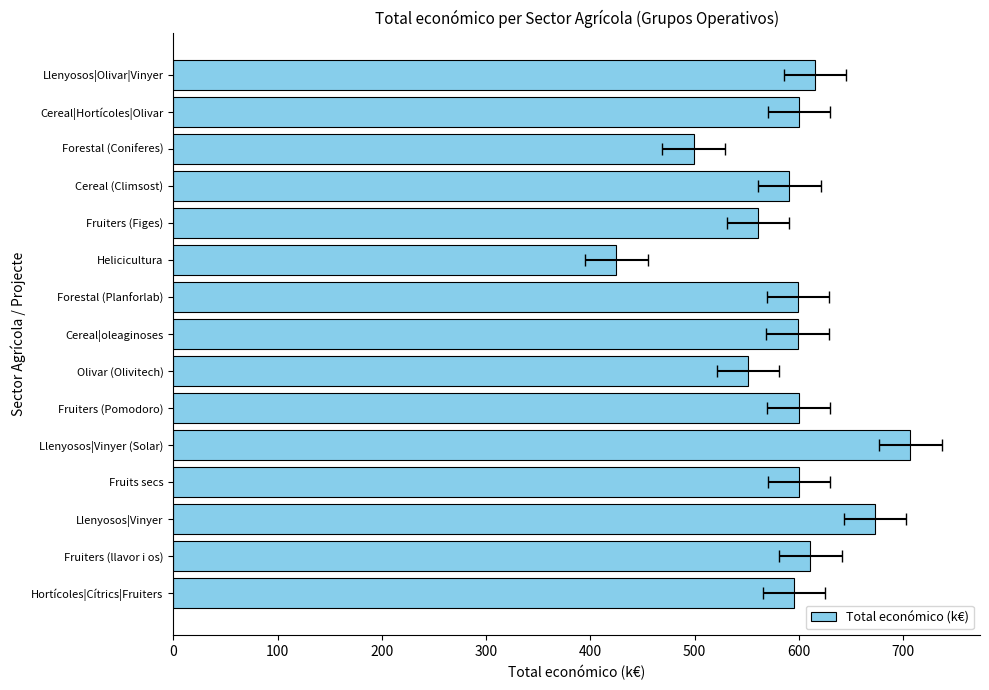

What is the smallest value displayed?

424.7